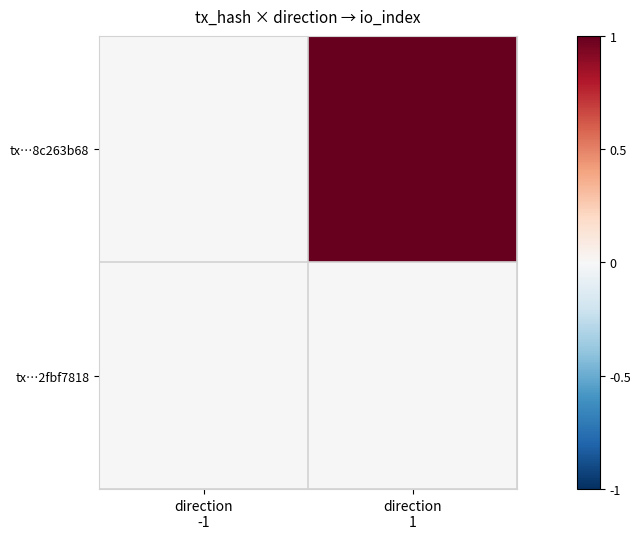

Reading right to left, list all the values displayed in this chart.

tx…8c263b68: direction
1=1.0	direction
-1=-0.0
tx…2fbf7818: direction
1=0.0	direction
-1=0.0